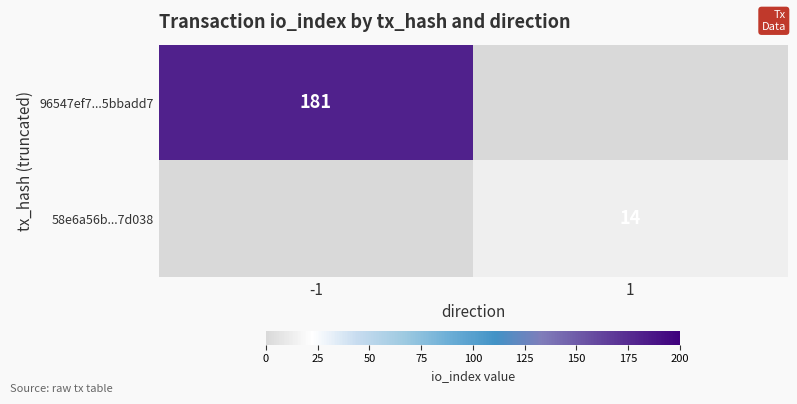

Is the value of 58e6a56b...7d038 at 1 greater than the value of 96547ef7...5bbadd7 at -1?

No